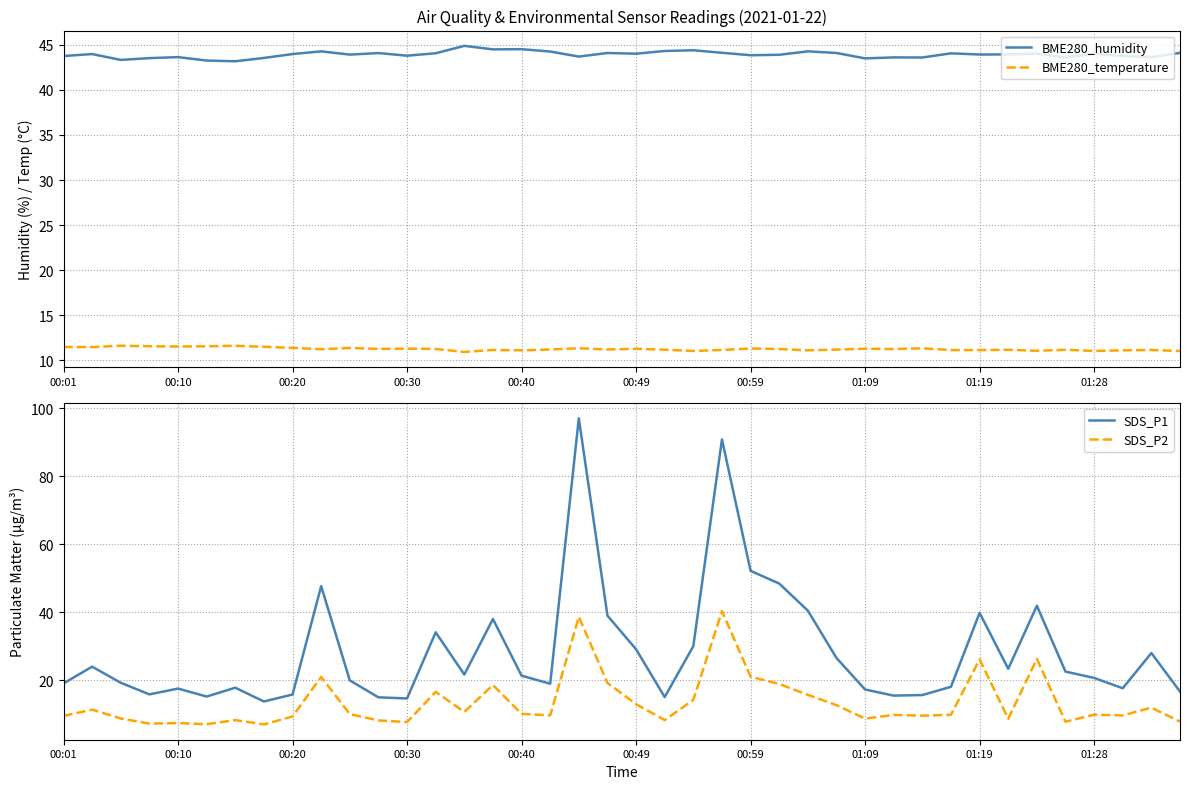

In BME280_humidity, how many points are higher than both neighbors (excluding endpoints)?

13